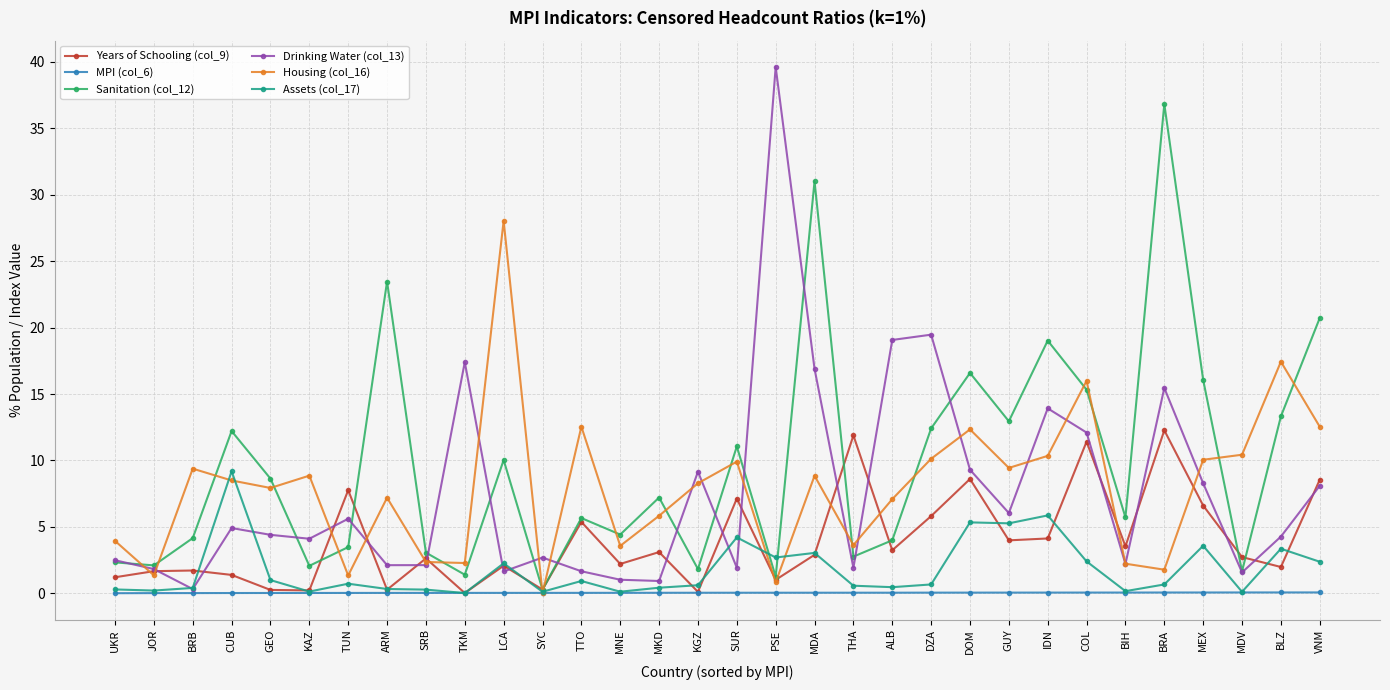

What is the total value across all series at IDN?

53.3